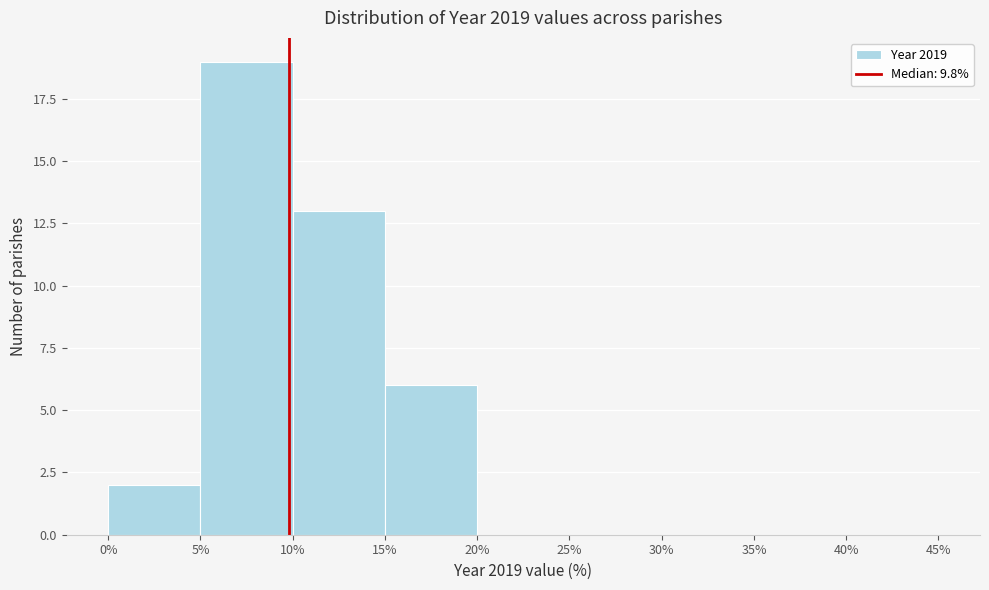

Reading left to right, list every bar in this chart as the range it spans on the x-axis followed by its height. The values are not printed on the chart, so give them approximately, as read against the axis.

0% to 5%: 2
5% to 10%: 19
10% to 15%: 13
15% to 20%: 6
20% to 25%: 0
25% to 30%: 0
30% to 35%: 0
35% to 40%: 0
40% to 45%: 0